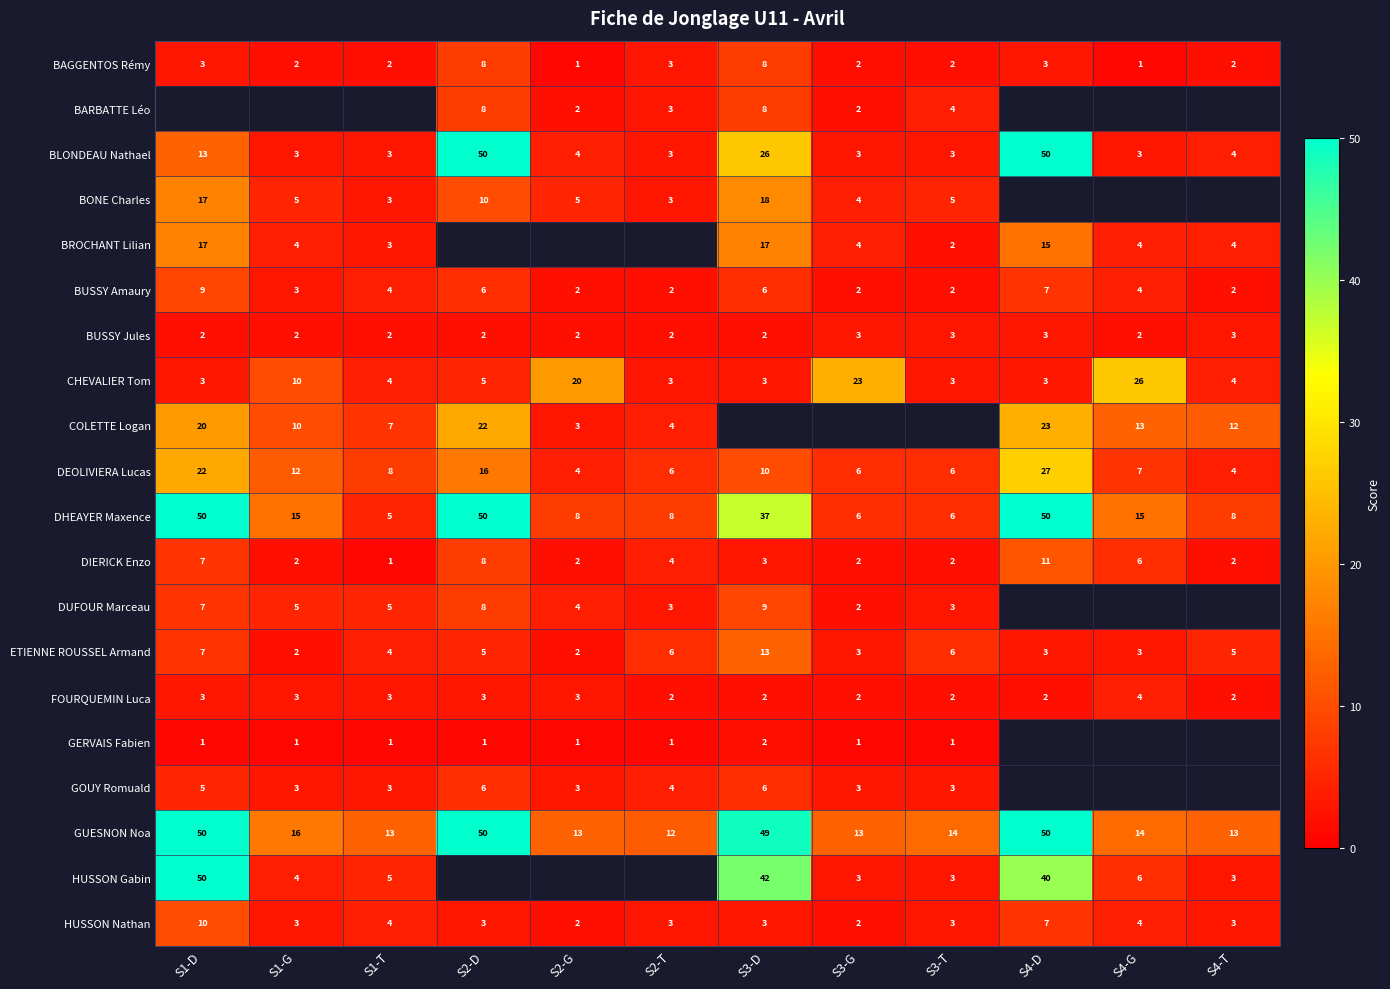

What is the maximum value for GUESNON Noa?

50